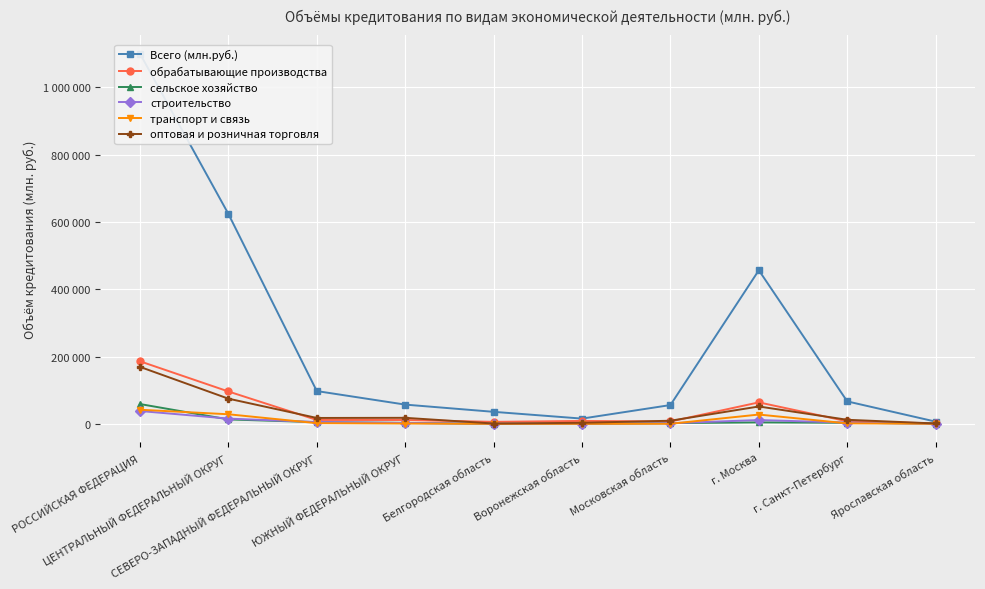

Reading right to left, list all the values displayed in this chart.

Всего (млн.руб.): Ярославская область=6483	г. Санкт-Петербург=66647	г. Москва=456495	Московская область=55791	Воронежская область=15503	Белгородская область=35641	ЮЖНЫЙ ФЕДЕРАЛЬНЫЙ ОКРУГ=57124	СЕВЕРО-ЗАПАДНЫЙ ФЕДЕРАЛЬНЫЙ ОКРУГ=97368	ЦЕНТРАЛЬНЫЙ ФЕДЕРАЛЬНЫЙ ОКРУГ=624107	РОССИЙСКАЯ ФЕДЕРАЦИЯ=1100588
обрабатывающие производства: Ярославская область=1166	г. Санкт-Петербург=7478	г. Москва=63753	Московская область=6899	Воронежская область=8597	Белгородская область=5813	ЮЖНЫЙ ФЕДЕРАЛЬНЫЙ ОКРУГ=11366	СЕВЕРО-ЗАПАДНЫЙ ФЕДЕРАЛЬНЫЙ ОКРУГ=11468	ЦЕНТРАЛЬНЫЙ ФЕДЕРАЛЬНЫЙ ОКРУГ=96170	РОССИЙСКАЯ ФЕДЕРАЦИЯ=185872
сельское хозяйство: Ярославская область=938	г. Санкт-Петербург=3080	г. Москва=4228	Московская область=2089	Воронежская область=72	Белгородская область=44	ЮЖНЫЙ ФЕДЕРАЛЬНЫЙ ОКРУГ=2765	СЕВЕРО-ЗАПАДНЫЙ ФЕДЕРАЛЬНЫЙ ОКРУГ=4922	ЦЕНТРАЛЬНЫЙ ФЕДЕРАЛЬНЫЙ ОКРУГ=13053	РОССИЙСКАЯ ФЕДЕРАЦИЯ=58779
строительство: Ярославская область=49	г. Санкт-Петербург=3554	г. Москва=11227	Московская область=1729	Воронежская область=217	Белгородская область=383	ЮЖНЫЙ ФЕДЕРАЛЬНЫЙ ОКРУГ=2412	СЕВЕРО-ЗАПАДНЫЙ ФЕДЕРАЛЬНЫЙ ОКРУГ=5205	ЦЕНТРАЛЬНЫЙ ФЕДЕРАЛЬНЫЙ ОКРУГ=15485	РОССИЙСКАЯ ФЕДЕРАЦИЯ=38071
транспорт и связь: Ярославская область=223	г. Санкт-Петербург=1317	г. Москва=27557	Московская область=124	Воронежская область=50	Белгородская область=48	ЮЖНЫЙ ФЕДЕРАЛЬНЫЙ ОКРУГ=792	СЕВЕРО-ЗАПАДНЫЙ ФЕДЕРАЛЬНЫЙ ОКРУГ=1895	ЦЕНТРАЛЬНЫЙ ФЕДЕРАЛЬНЫЙ ОКРУГ=28380	РОССИЙСКАЯ ФЕДЕРАЦИЯ=41872
оптовая и розничная торговля: Ярославская область=982	г. Санкт-Петербург=11987	г. Москва=51536	Московская область=9207	Воронежская область=3022	Белгородская область=848	ЮЖНЫЙ ФЕДЕРАЛЬНЫЙ ОКРУГ=17815	СЕВЕРО-ЗАПАДНЫЙ ФЕДЕРАЛЬНЫЙ ОКРУГ=17432	ЦЕНТРАЛЬНЫЙ ФЕДЕРАЛЬНЫЙ ОКРУГ=74803	РОССИЙСКАЯ ФЕДЕРАЦИЯ=169276